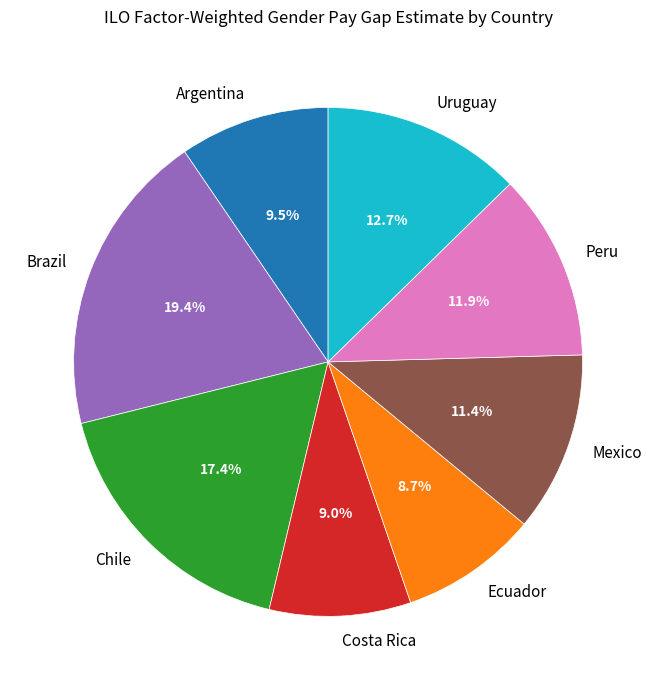

To the nearest percent, what is the combined percentage of Brazil and Chile?

37%